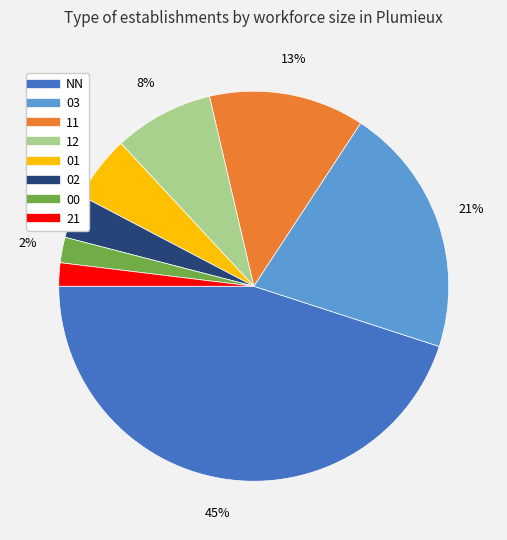

Which slice is the largest?

NN